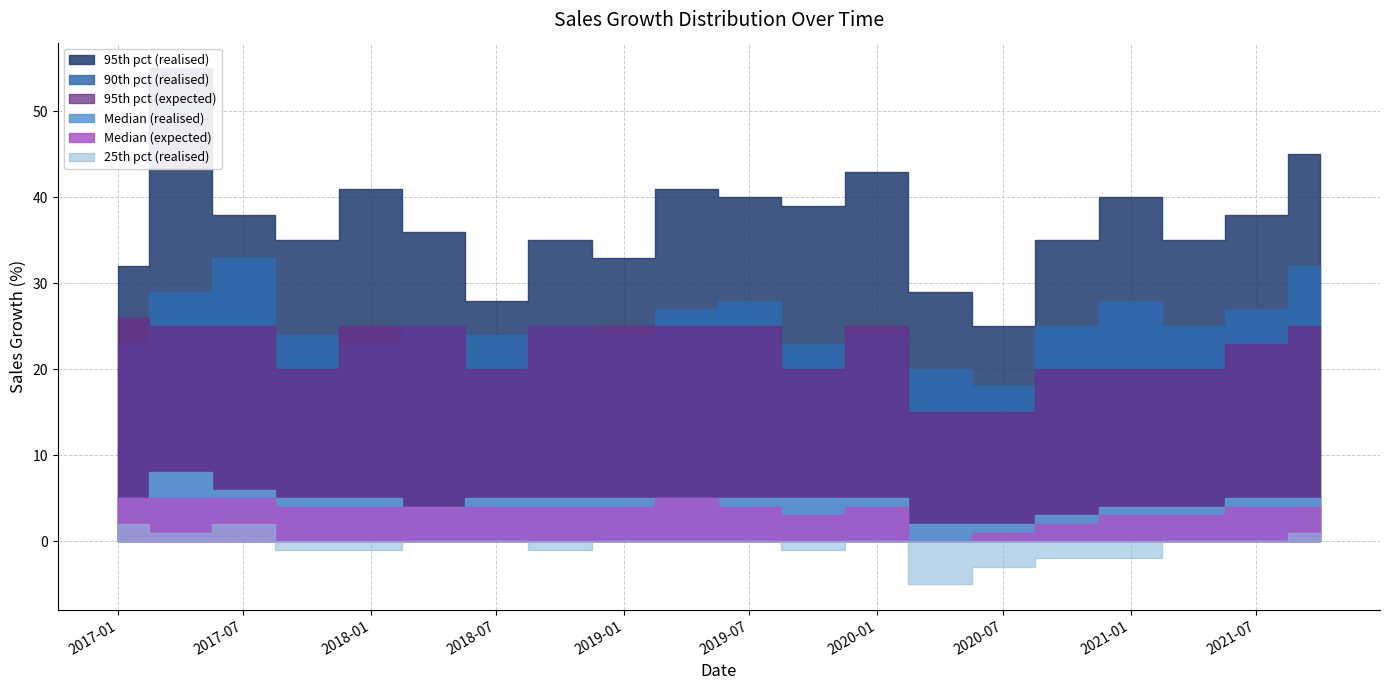

What position from the right is 2017-01-01?

20